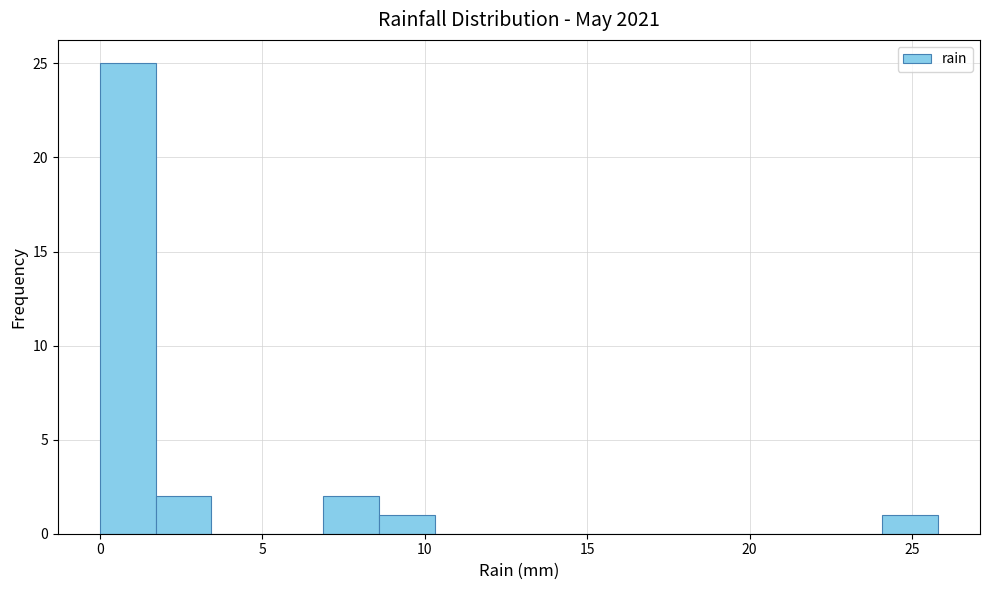

Read against the x-axis, roughly where is the centre of the tallest bar?

1.0